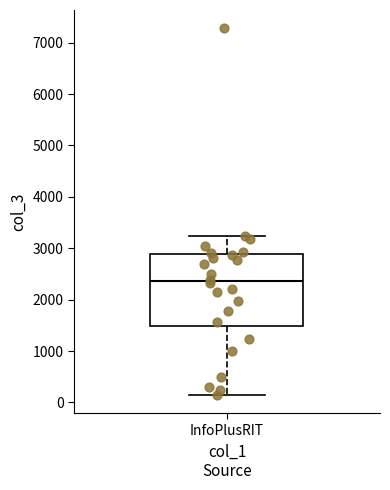

Transcribe this box plot: give where the median line is, the range the box spans, and where the two whiskers end, as read against the y-axis. The values are not printed on the chart, so give them approximately, as read against the axis.

median 2400, box 1500 to 2900, whiskers 100 to 3200